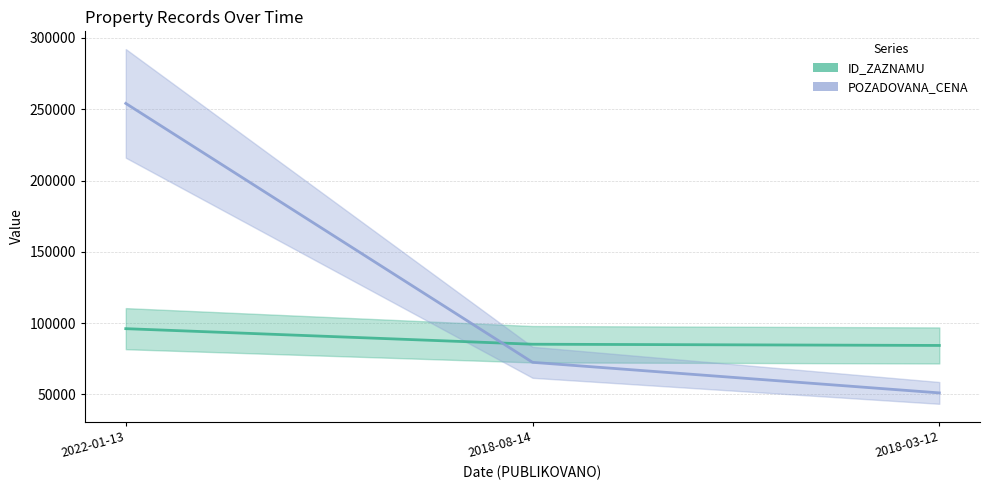

Reading right to left, list all the values displayed in this chart.

ID_ZAZNAMU: 2018-03-12=84286	2018-08-14=85144	2022-01-13=96060
POZADOVANA_CENA: 2018-03-12=51000	2018-08-14=72450	2022-01-13=254100